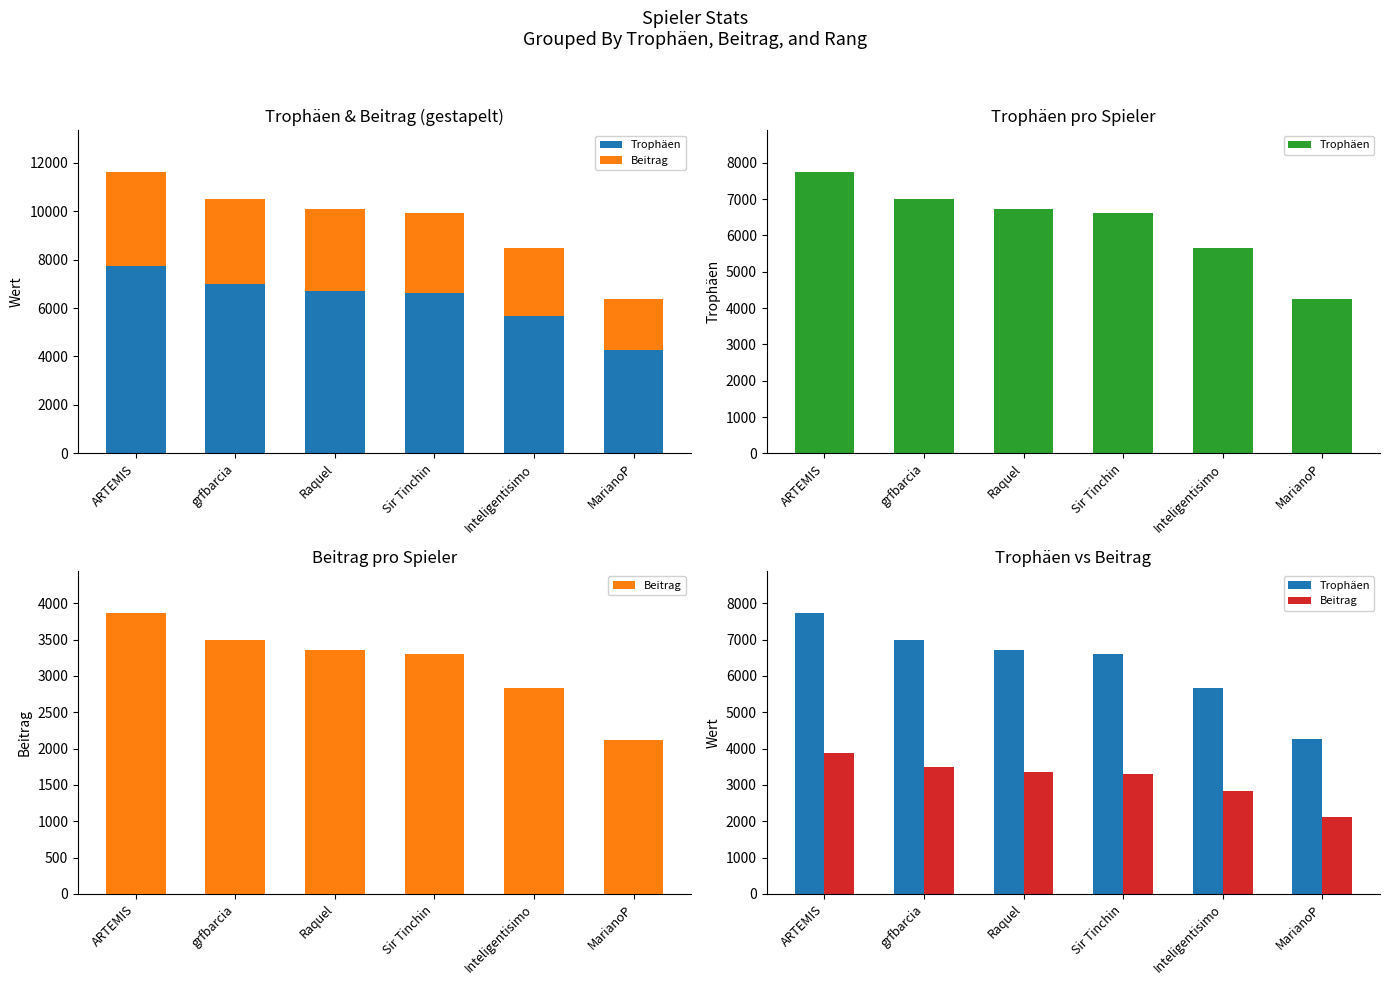

Which category has the lowest value across all series?

MarianoP